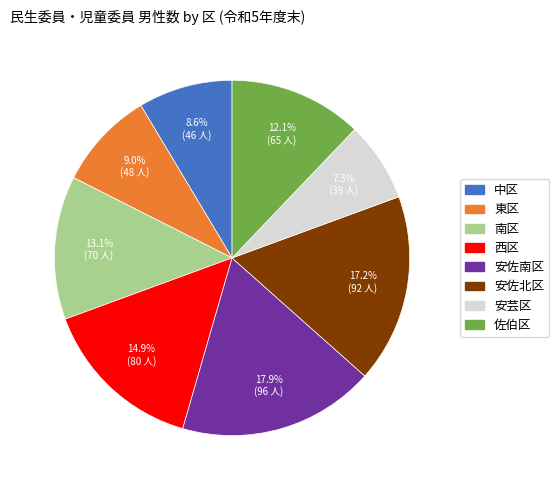

True or false: 南区 accounts for 13% of the total.

True